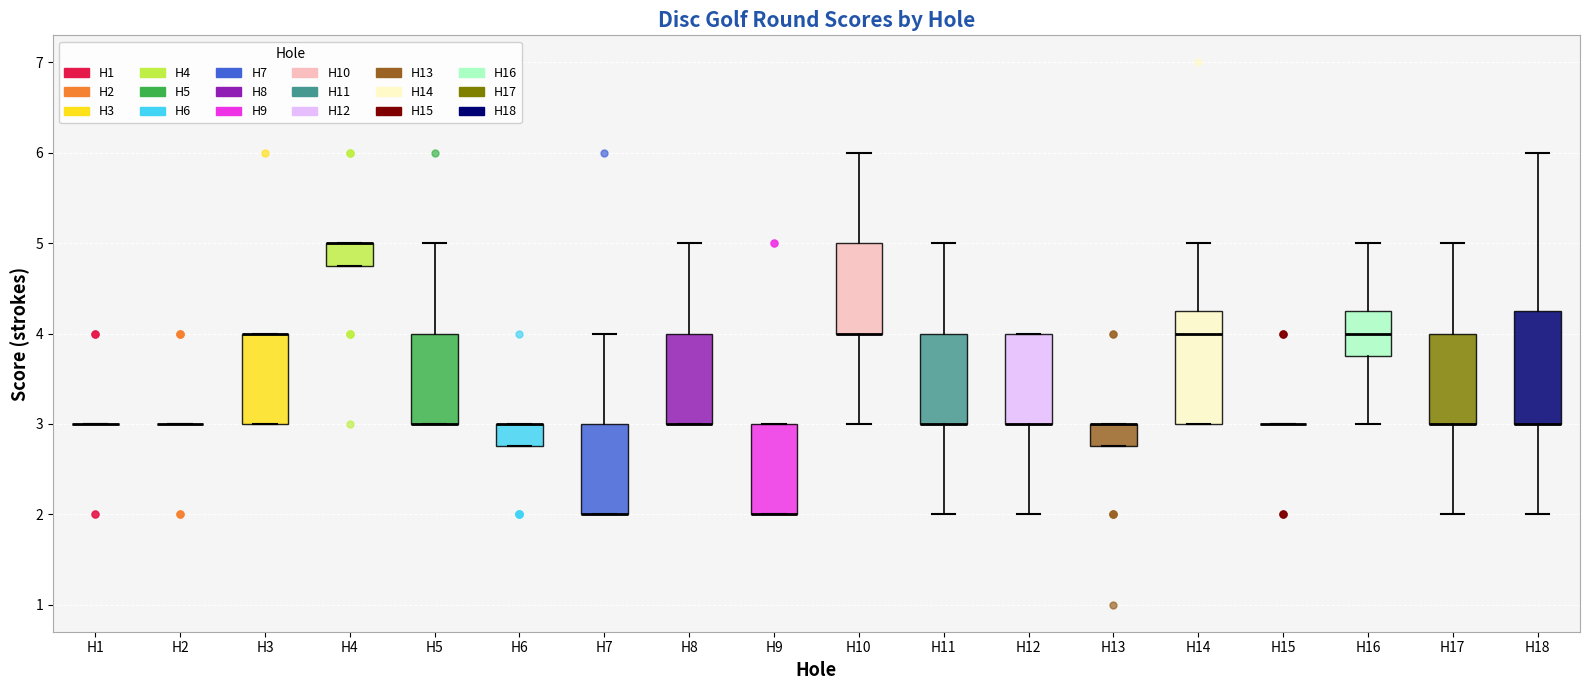

Reading left to right, read every box against the y-axis: the position of its median line, the range the box covers, and the ends of its whiskers. The values are not printed on the chart, so give them approximately, as read against the axis.

H1: box collapsed to a line at 3.0, whiskers 3.0 to 3.0
H2: box collapsed to a line at 3.0, whiskers 3.0 to 3.0
H3: median 4.0 (drawn on the box's upper edge), box 3.0 to 4.0, whiskers 3.0 to 4.0
H4: median 5.0 (drawn on the box's upper edge), box 4.8 to 5.0, whiskers 4.8 to 5.0
H5: median 3.0 (drawn on the box's lower edge), box 3.0 to 4.0, whiskers 3.0 to 5.0
H6: median 3.0 (drawn on the box's upper edge), box 2.8 to 3.0, whiskers 2.8 to 3.0
H7: median 2.0 (drawn on the box's lower edge), box 2.0 to 3.0, whiskers 2.0 to 4.0
H8: median 3.0 (drawn on the box's lower edge), box 3.0 to 4.0, whiskers 3.0 to 5.0
H9: median 2.0 (drawn on the box's lower edge), box 2.0 to 3.0, whiskers 2.0 to 3.0
H10: median 4.0 (drawn on the box's lower edge), box 4.0 to 5.0, whiskers 3.0 to 6.0
H11: median 3.0 (drawn on the box's lower edge), box 3.0 to 4.0, whiskers 2.0 to 5.0
H12: median 3.0 (drawn on the box's lower edge), box 3.0 to 4.0, whiskers 2.0 to 4.0
H13: median 3.0 (drawn on the box's upper edge), box 2.8 to 3.0, whiskers 2.8 to 3.0
H14: median 4.0, box 3.0 to 4.3, whiskers 3.0 to 5.0
H15: box collapsed to a line at 3.0, whiskers 3.0 to 3.0
H16: median 4.0, box 3.8 to 4.3, whiskers 3.0 to 5.0
H17: median 3.0 (drawn on the box's lower edge), box 3.0 to 4.0, whiskers 2.0 to 5.0
H18: median 3.0 (drawn on the box's lower edge), box 3.0 to 4.3, whiskers 2.0 to 6.0